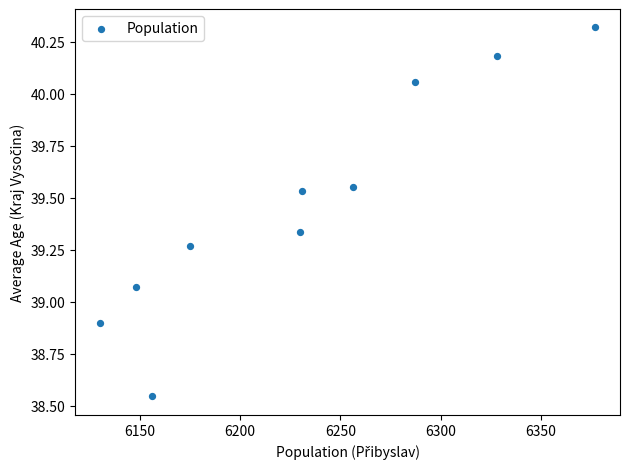

What is the average X value?

6231.8